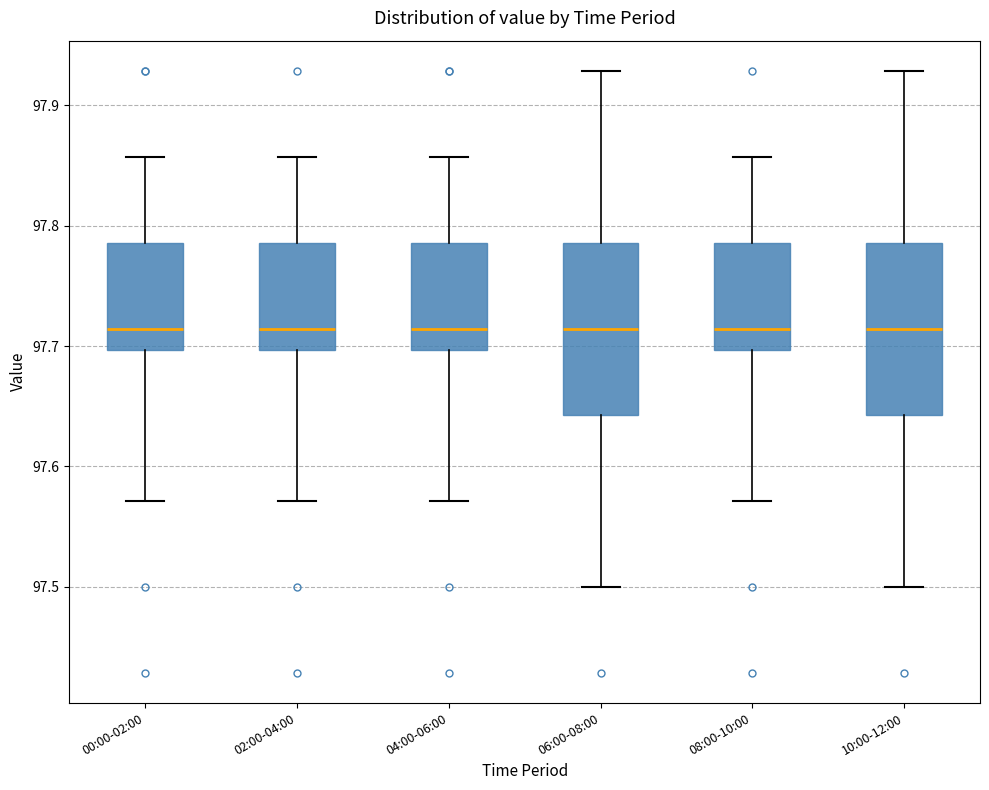

Reading left to right, read every box against the y-axis: the position of its median line, the range the box covers, and the ends of its whiskers. The values are not printed on the chart, so give them approximately, as read against the axis.

00:00-02:00: median 97.71, box 97.70 to 97.79, whiskers 97.57 to 97.86
02:00-04:00: median 97.71, box 97.70 to 97.79, whiskers 97.57 to 97.86
04:00-06:00: median 97.71, box 97.70 to 97.79, whiskers 97.57 to 97.86
06:00-08:00: median 97.71, box 97.64 to 97.79, whiskers 97.50 to 97.93
08:00-10:00: median 97.71, box 97.70 to 97.79, whiskers 97.57 to 97.86
10:00-12:00: median 97.71, box 97.64 to 97.79, whiskers 97.50 to 97.93